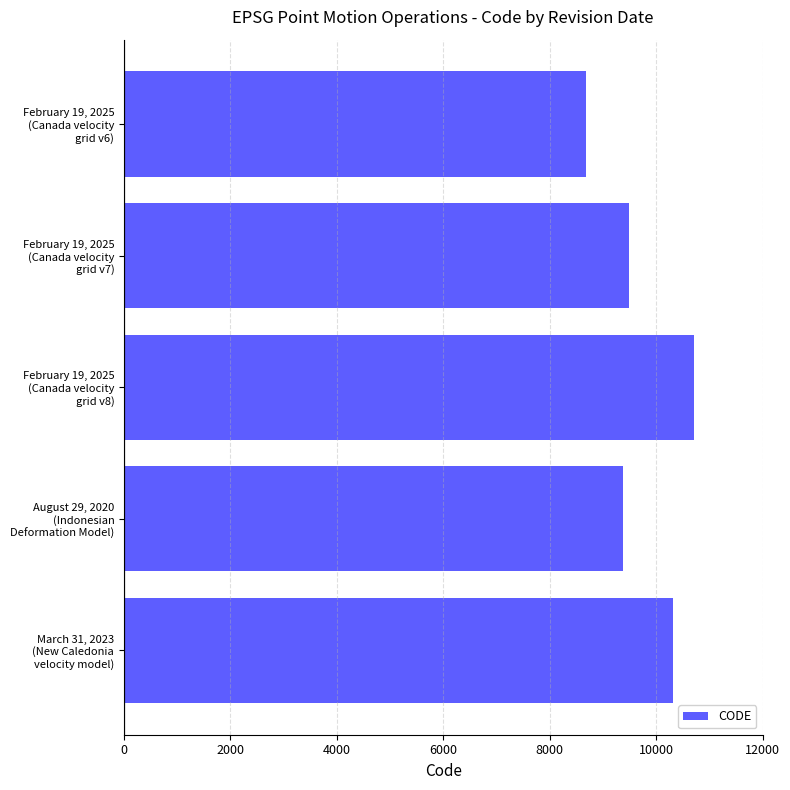

Does the chart contain any negative values?

No